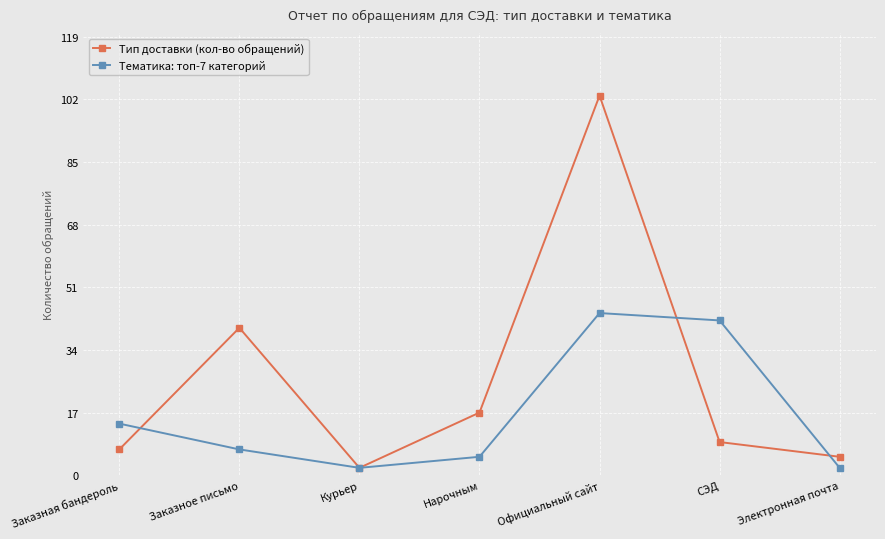

The value of Тематика: топ-7 категорий at Официальный сайт is 44. True or false?

True